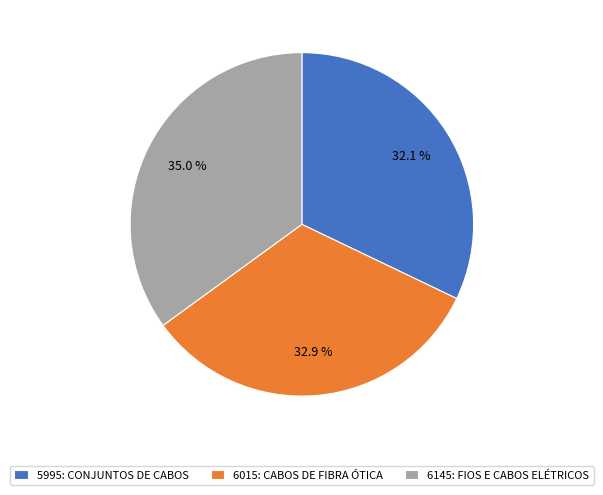

What percentage do 6145: FIOS E CABOS ELÉTRICOS and 6015: CABOS DE FIBRA ÓTICA together represent?

67.9%